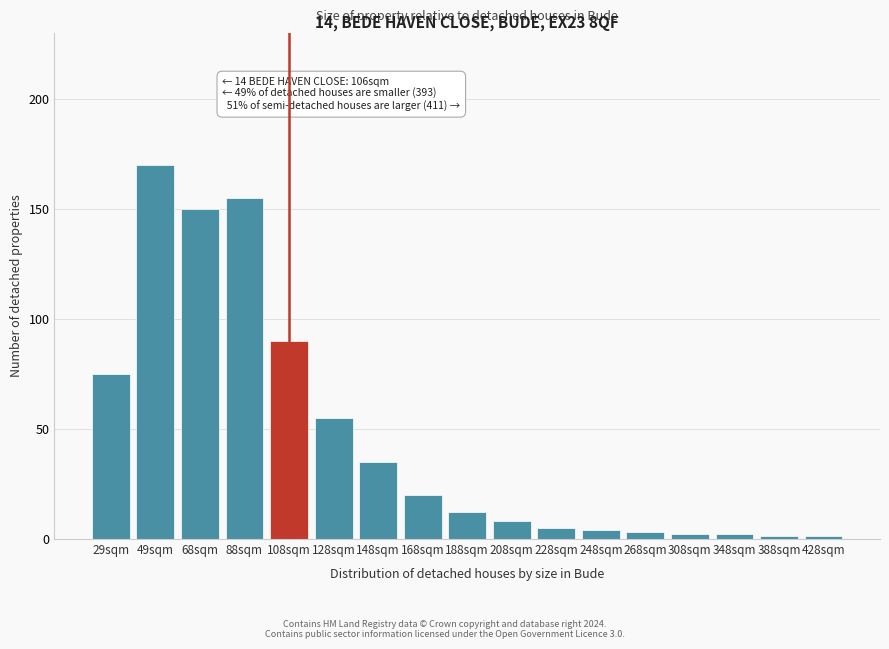

Reading right to left, transcribe all the data shown in this chart.

428sqm=1	388sqm=1	348sqm=2	308sqm=2	268sqm=3	248sqm=4	228sqm=5	208sqm=8	188sqm=12	168sqm=20	148sqm=35	128sqm=55	108sqm=90	88sqm=155	68sqm=150	49sqm=170	29sqm=75